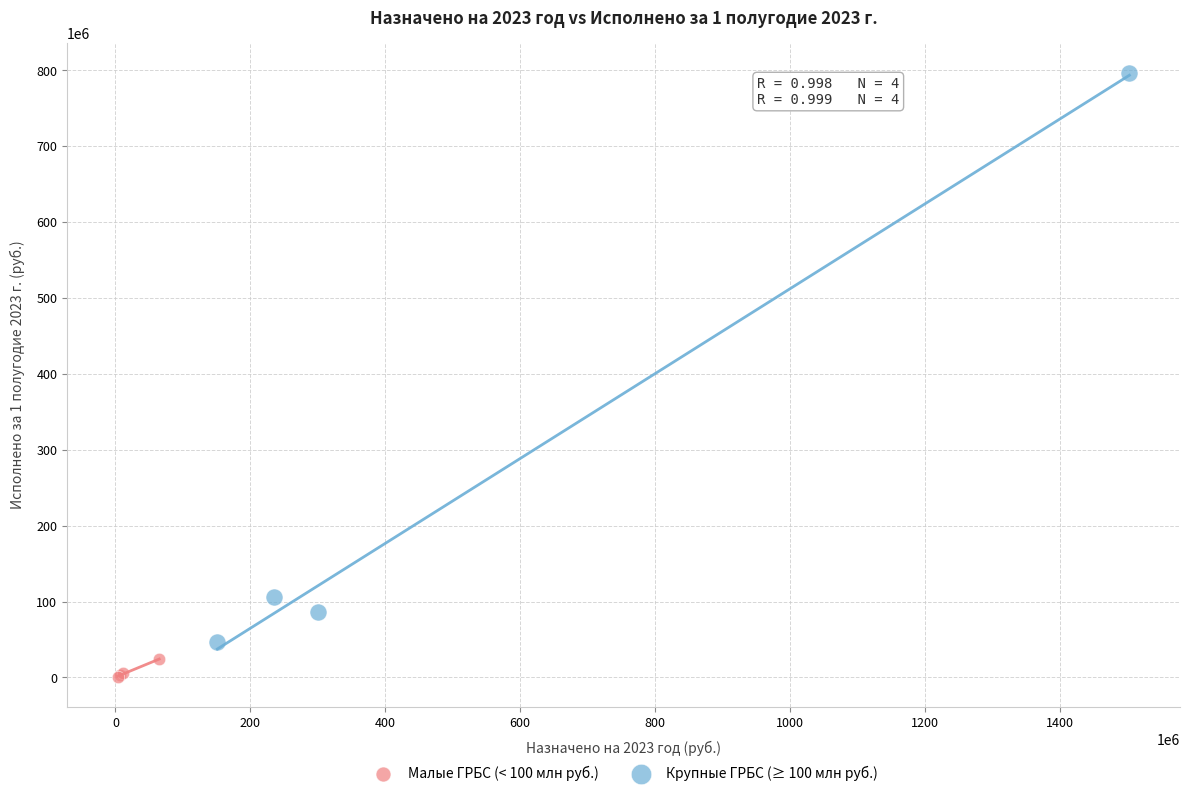

What are all the series names shown in the legend?

Малые ГРБС (< 100 млн руб.), Крупные ГРБС (≥ 100 млн руб.)